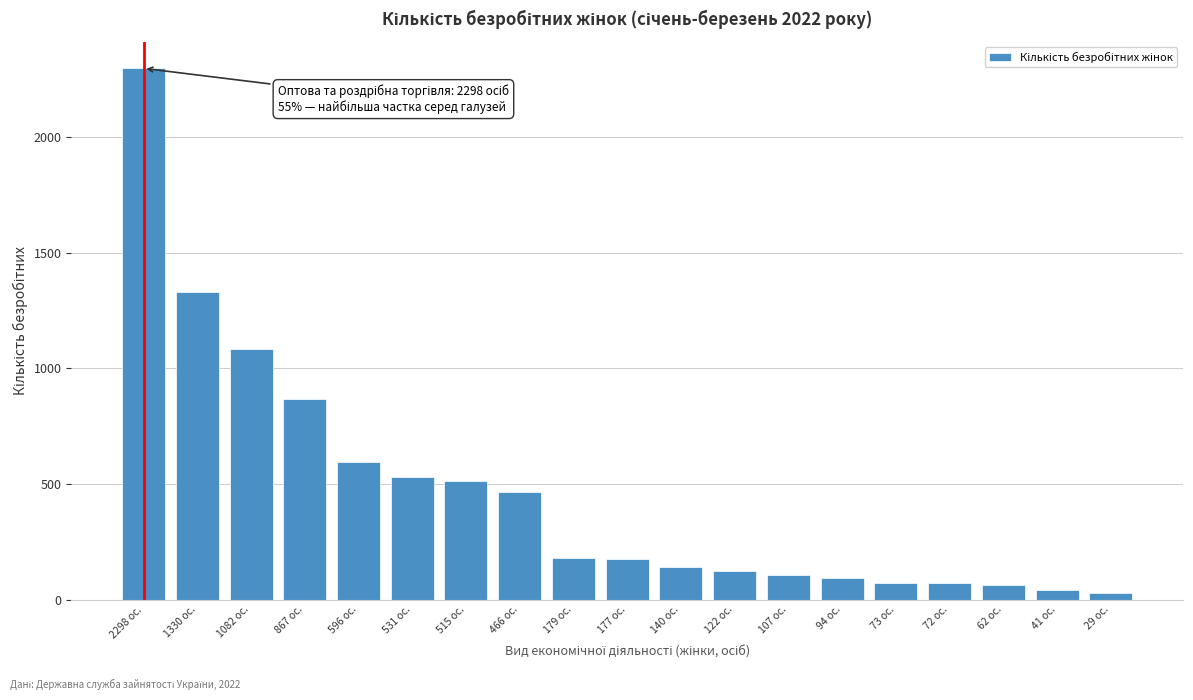

What is the label of the 19th bar from the right?

2298 ос.